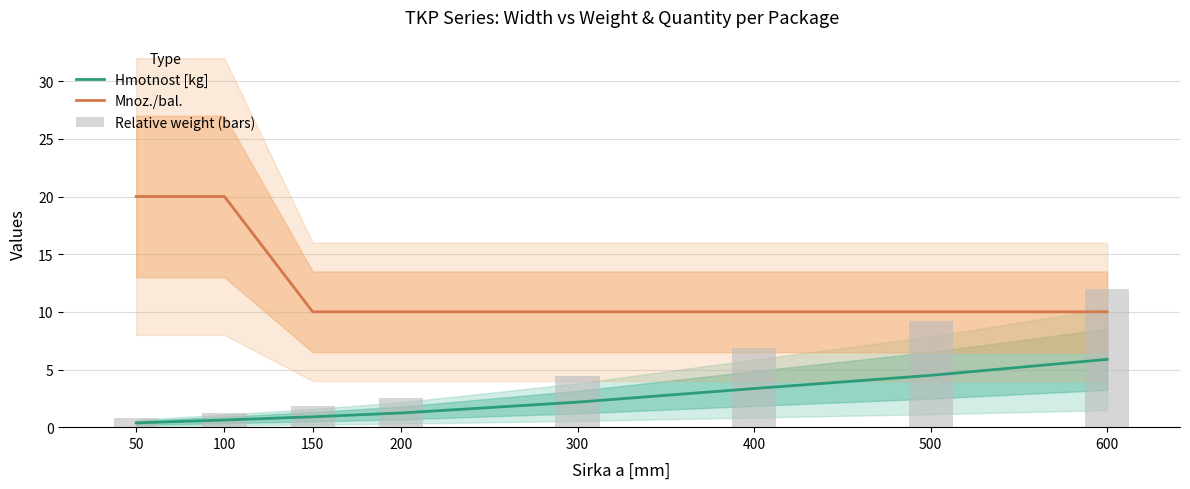

At how many categories does at least one series exceed 0?

8